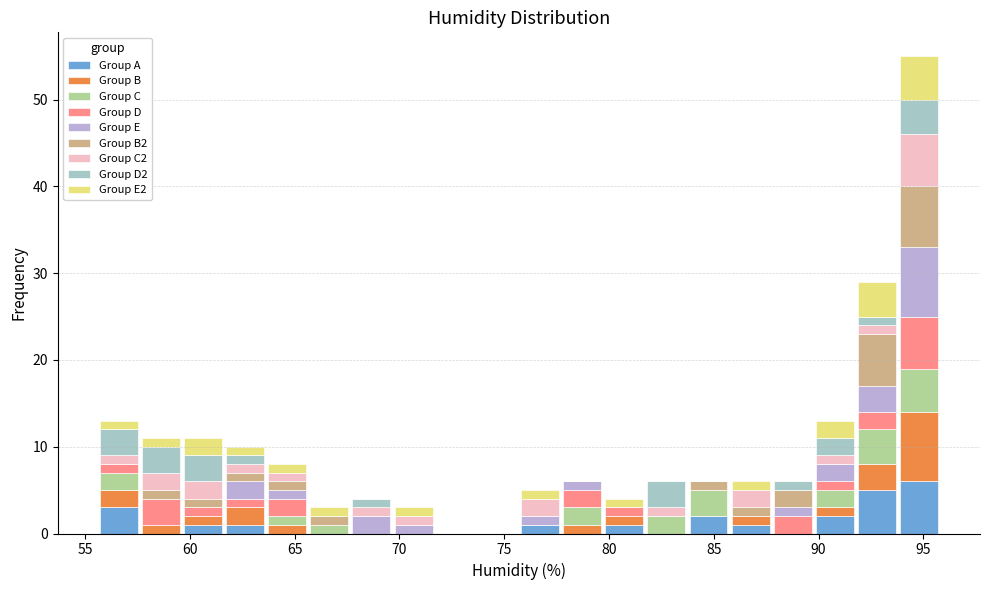

Reading left to right, transcribe this chart: for each stacked bar, give the range it covers on the x-axis and its total height. Neither the bar edges nor the heights are printed on the chart, so give them approximately, as read against the axes.

55.5 to 57.5: 13
57.5 to 59.5: 11
59.5 to 61.5: 11
61.5 to 63.5: 10
63.5 to 65.5: 8
65.5 to 67.5: 3
67.5 to 69.5: 4
69.5 to 71.5: 3
71.5 to 73.5: 0
73.5 to 75.5: 0
75.5 to 77.5: 5
77.5 to 79.5: 6
79.5 to 81.5: 4
81.5 to 83.5: 6
83.5 to 86.0: 6
86.0 to 88.0: 6
88.0 to 90.0: 6
90.0 to 92.0: 13
92.0 to 94.0: 29
94.0 to 96.0: 55